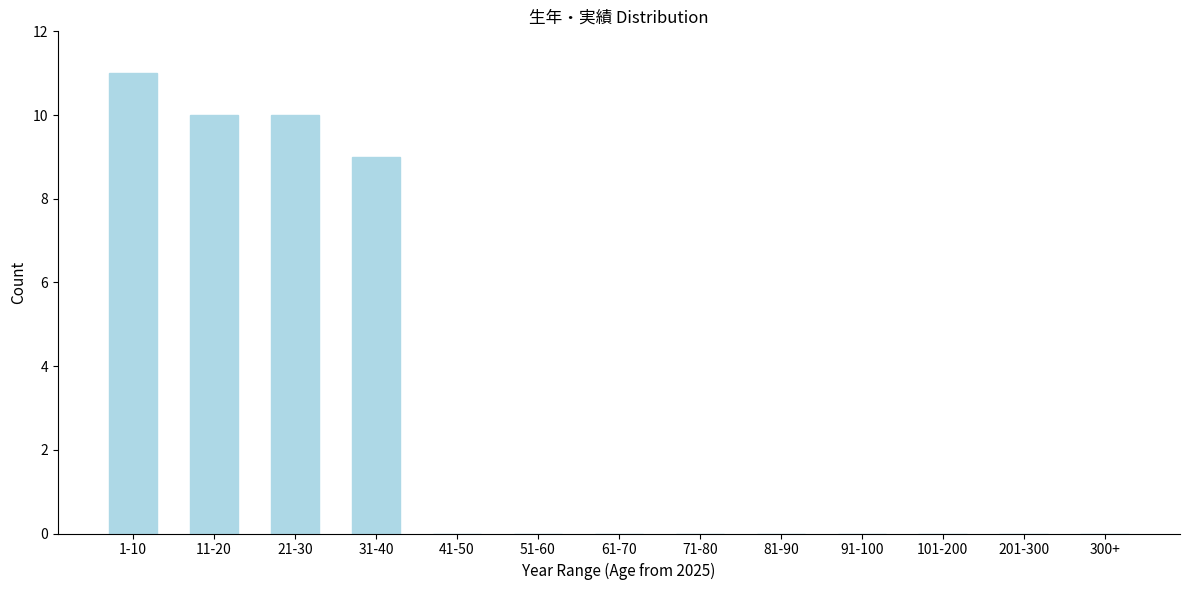

Reading left to right, transcribe all the data shown in this chart.

1-10=11	11-20=10	21-30=10	31-40=9	41-50=0	51-60=0	61-70=0	71-80=0	81-90=0	91-100=0	101-200=0	201-300=0	300+=0